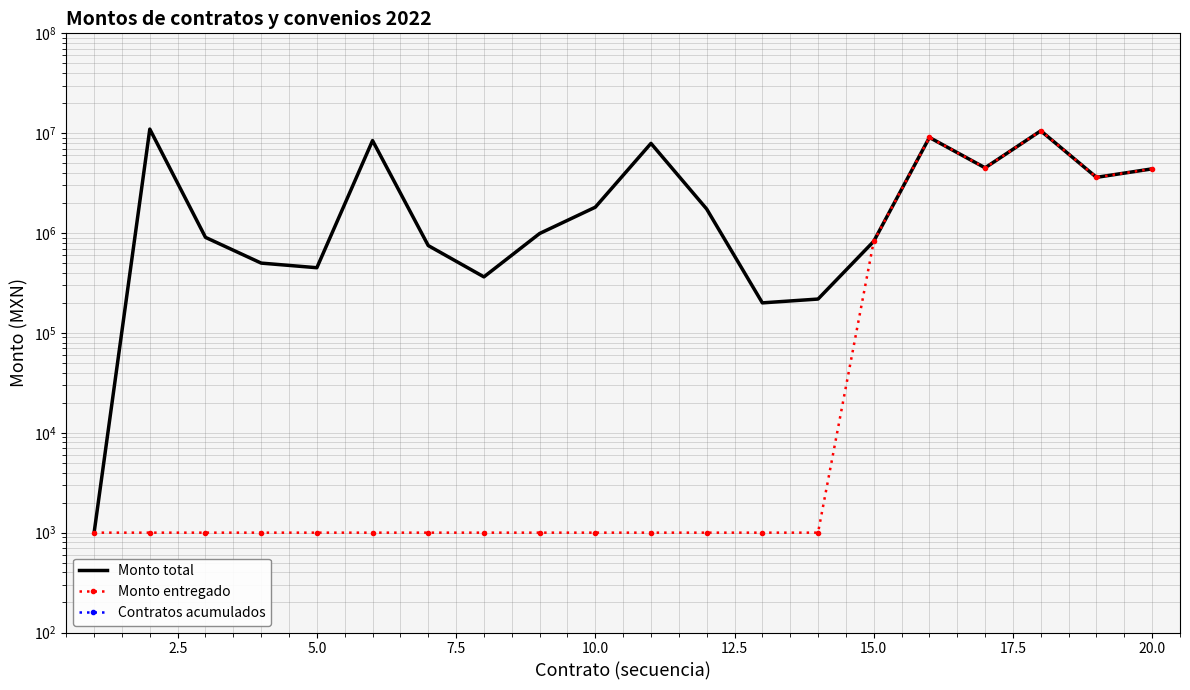

True or false: Monto entregado and Monto total intersect in this chart.

False